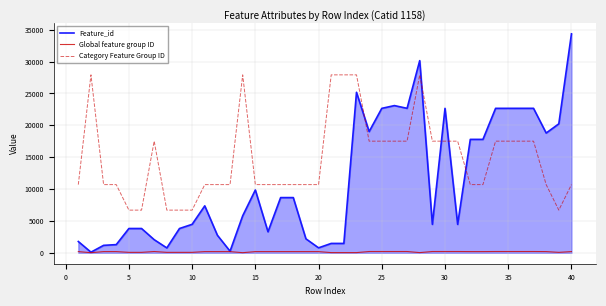

What is the lowest value of the Global feature group ID series?

14